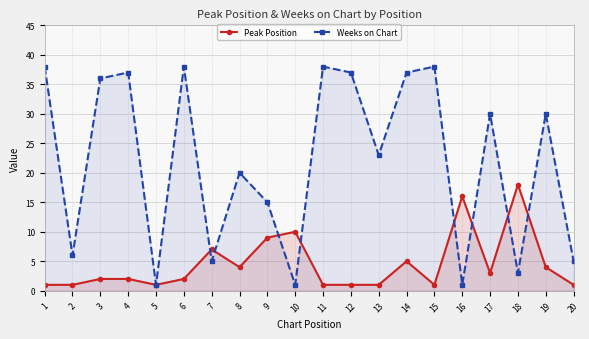

At which category does Peak Position reach its first local valley?

5